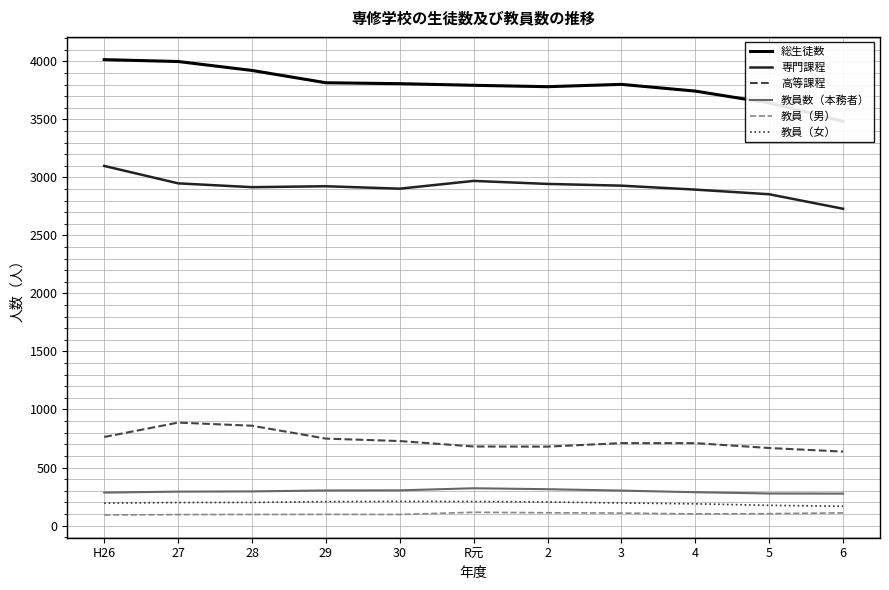

List the series in order of their peak value, highest first.

総生徒数, 専門課程, 高等課程, 教員数（本務者）, 教員（女）, 教員（男）